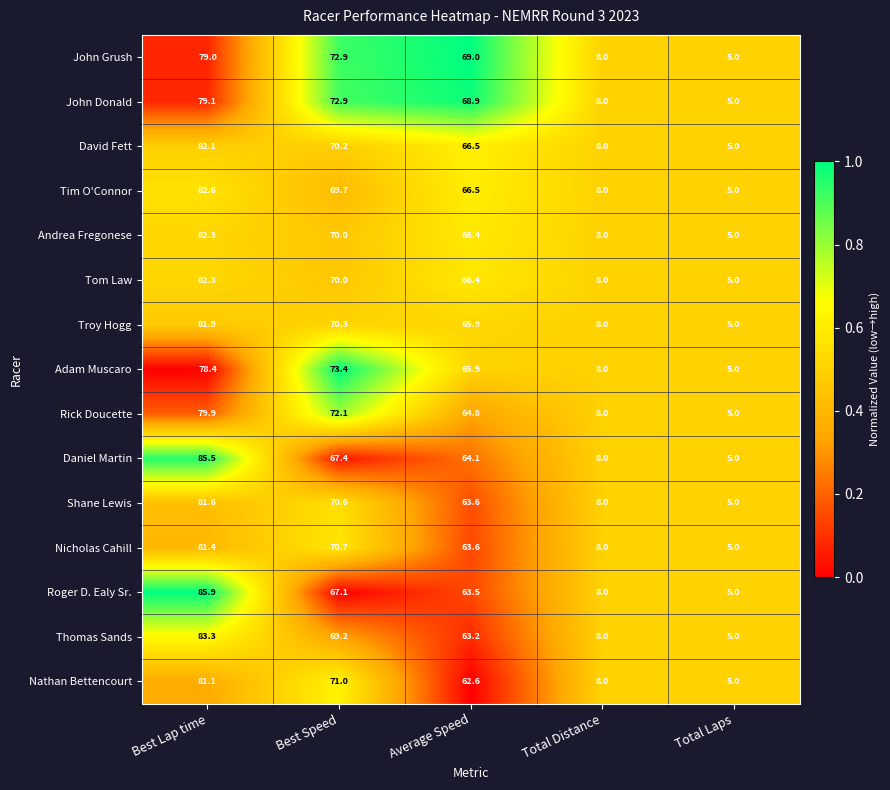

What is the total value across all series at Average Speed?

980.9